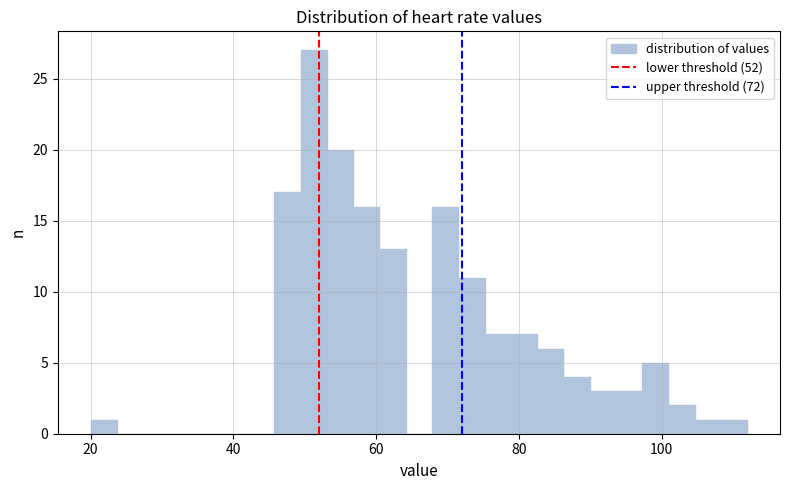

Read against the x-axis, roughly where is the centre of the tallest bar?

52